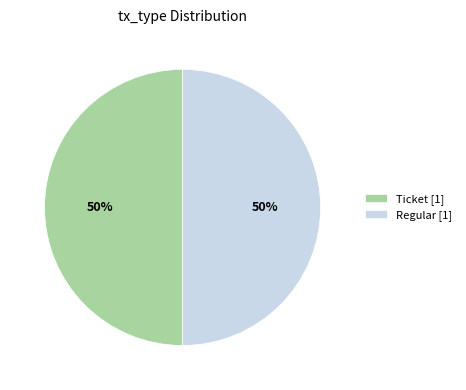

To the nearest percent, what portion does Regular [1] represent?

50%